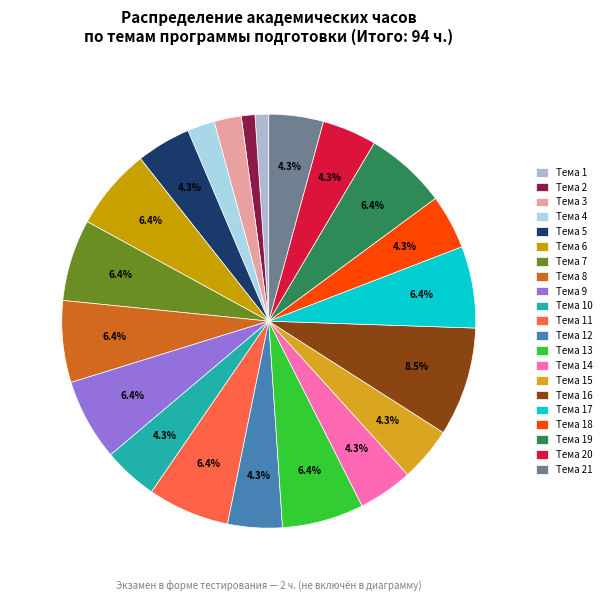

To the nearest percent, what is the difference between the largest and smallest slice percentages?

7%